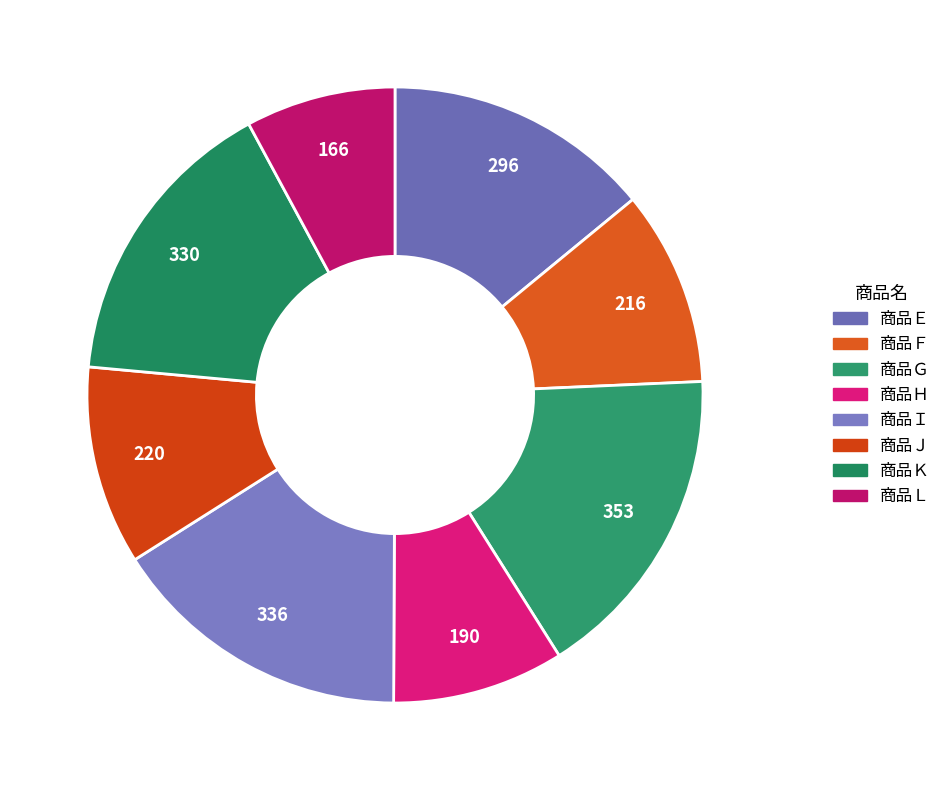

How many slices are in this pie chart?

8